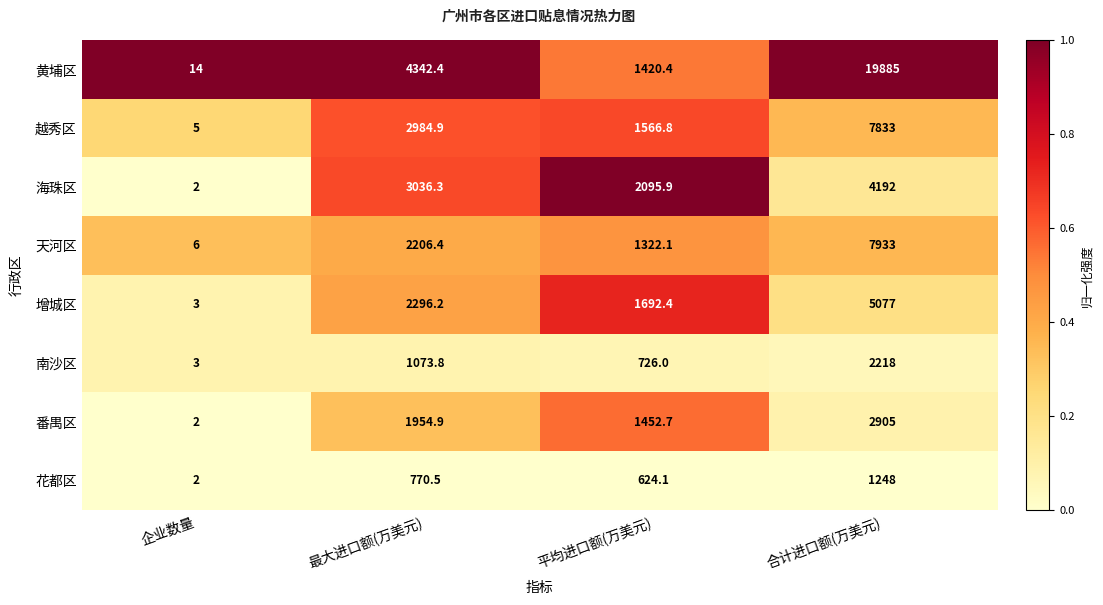

At which category is the sum across all series the highest?

合计进口额(万美元)